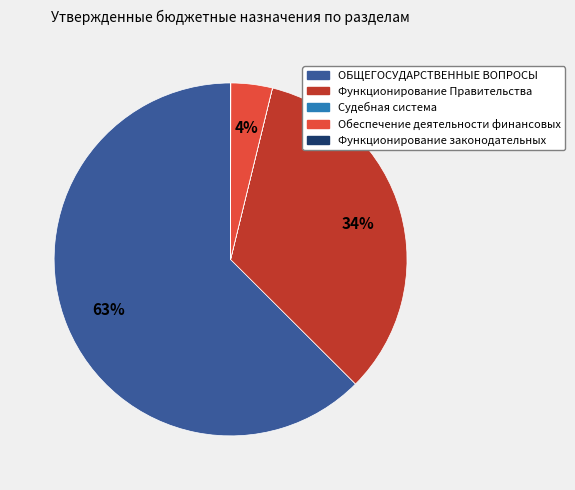

Is it true that ОБЩЕГОСУДАРСТВЕННЫЕ ВОПРОСЫ is 63% of the pie?

True